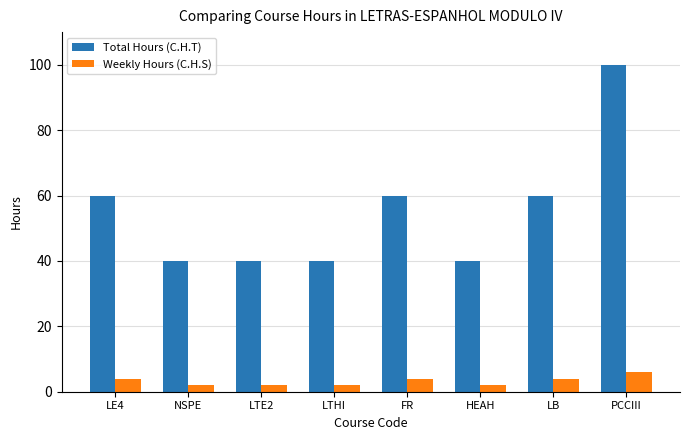

What is the label of the 5th bar from the left?

FR